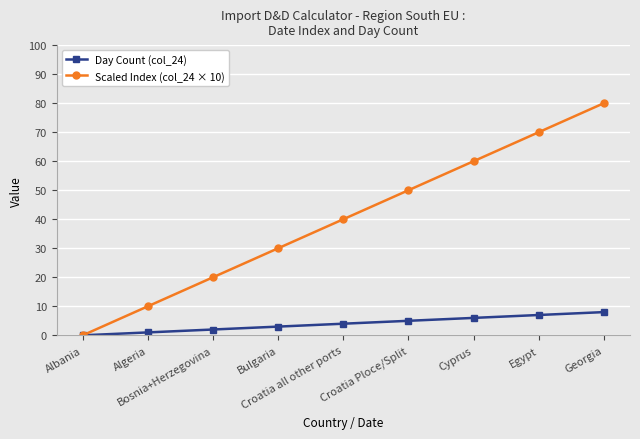

Count the Day Count (col_24) values in the range 2 to 6.

5